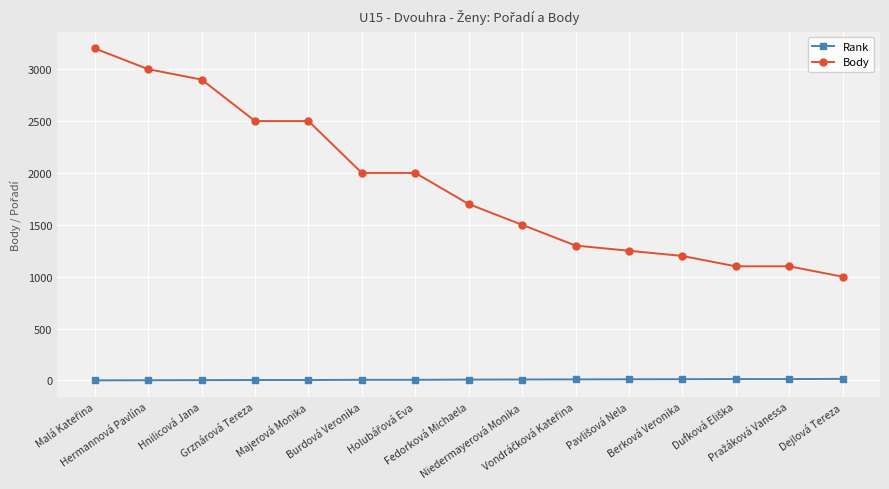

True or false: Rank and Body cross at least once.

False